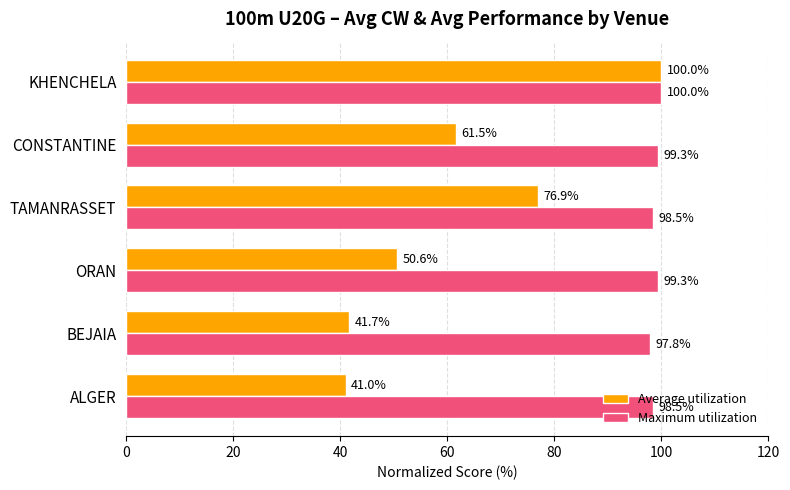

What is the difference between the maximum and minimum values in the Average utilization series?

59.0